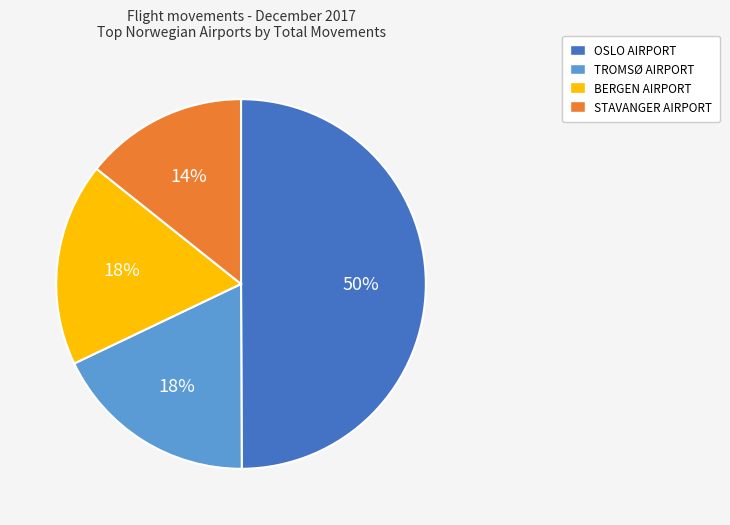

To the nearest percent, what is the difference between the largest and smallest slice percentages?

36%